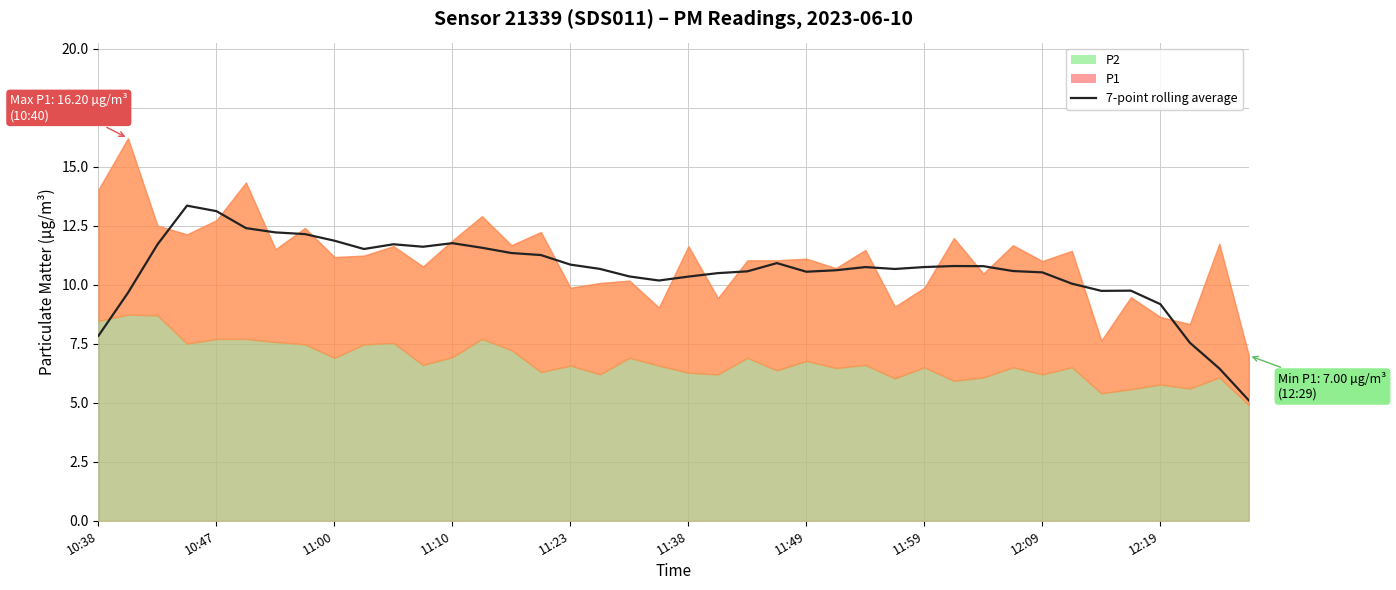

How many data points are less than 10?

8